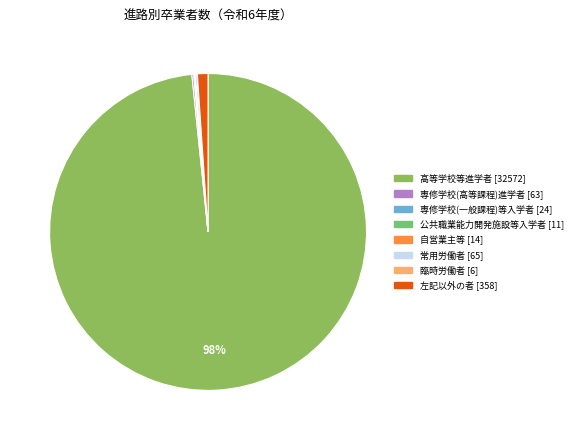

Does 高等学校等進学者 account for over 50% of the chart?

Yes